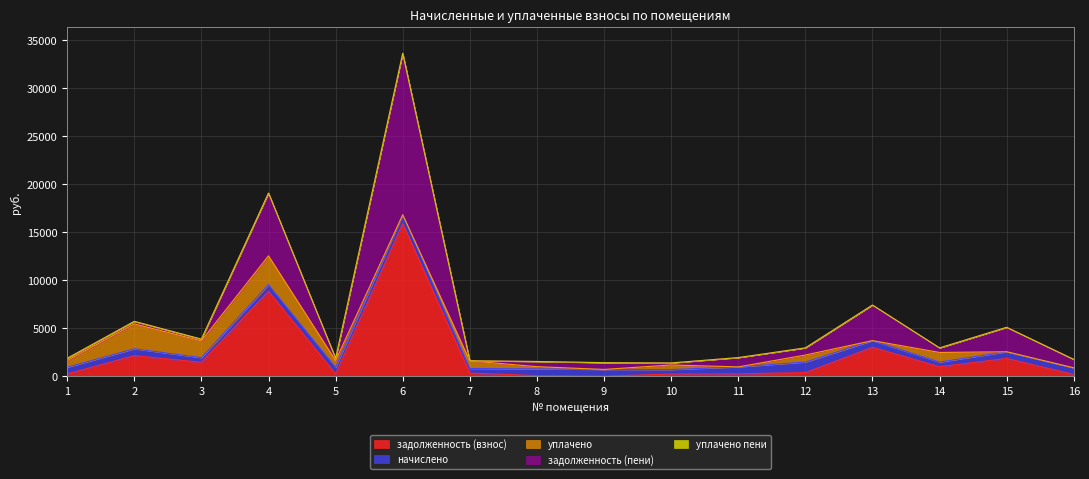

What is the highest value of the задолженность (взнос) series?

15902.6